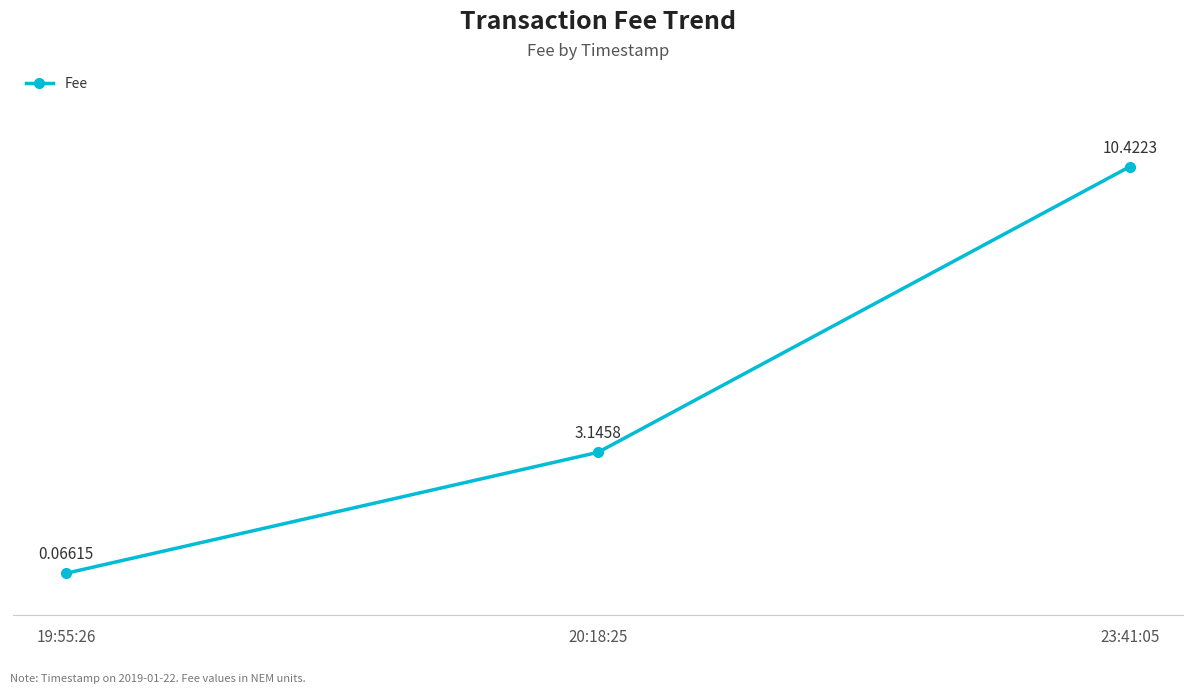

Rank the categories by value from highest to lowest.

23:41:05, 20:18:25, 19:55:26